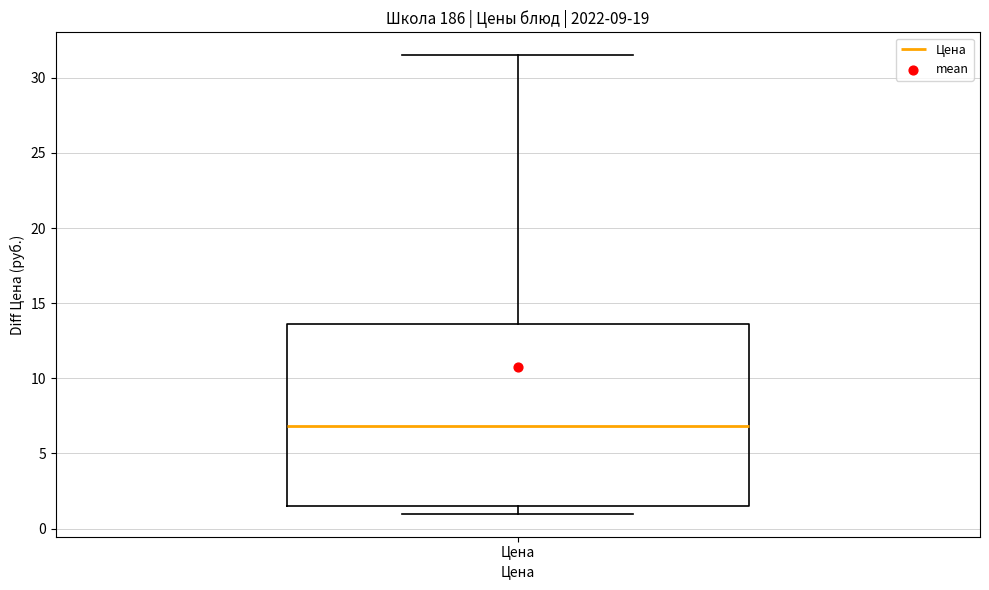

Read this box plot against the y-axis: the position of the median line, the range covered by the box, and the ends of both whiskers. The values are not printed on the chart, so give them approximately, as read against the axis.

median 7.0, box 1.5 to 13.5, whiskers 1.0 to 31.5